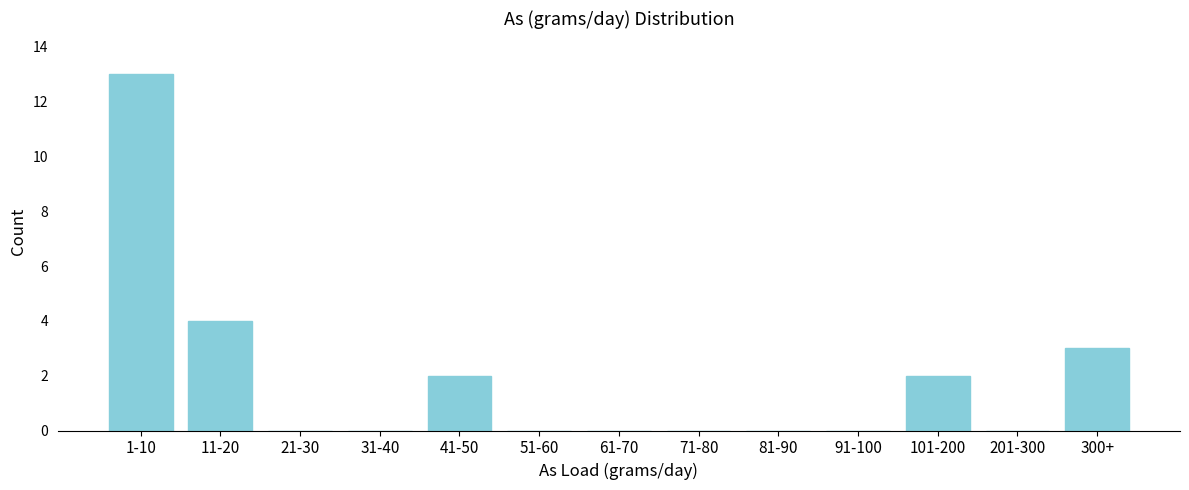

Reading right to left, list all the values displayed in this chart.

300+=3	201-300=0	101-200=2	91-100=0	81-90=0	71-80=0	61-70=0	51-60=0	41-50=2	31-40=0	21-30=0	11-20=4	1-10=13